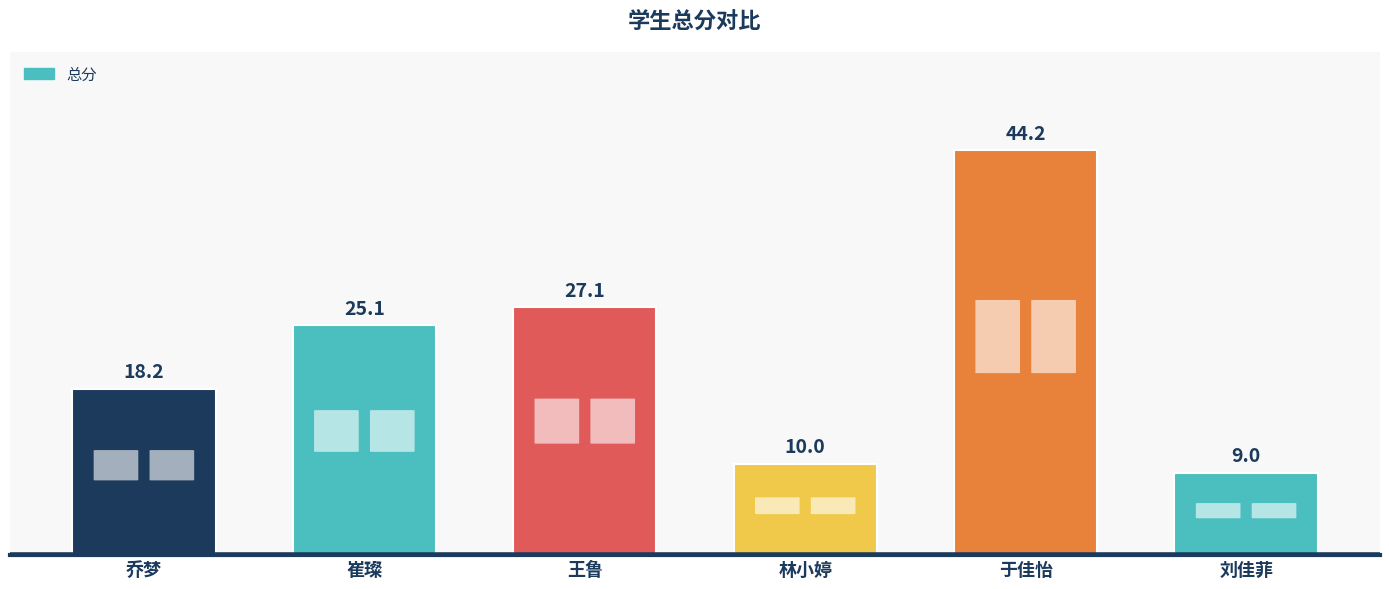

At which category does the chart reach its peak across all series?

于佳怡